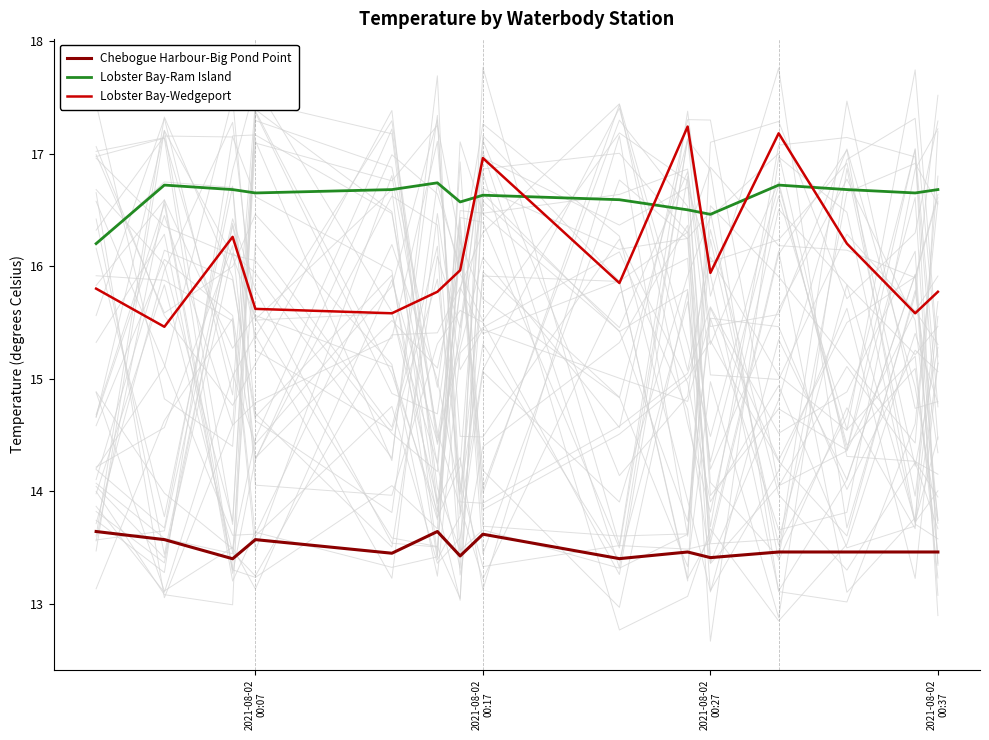

What is the greatest value displayed?

17.2